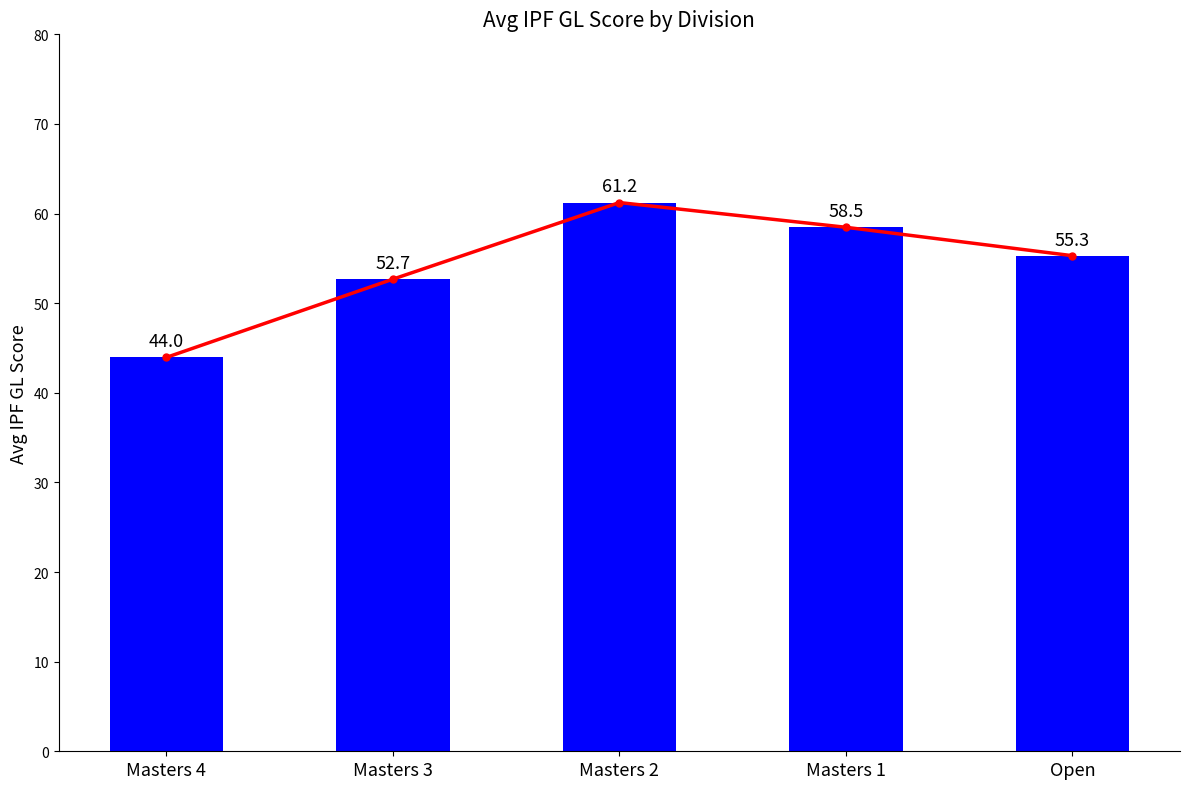

Which category has the lowest value across all series?

Masters 4